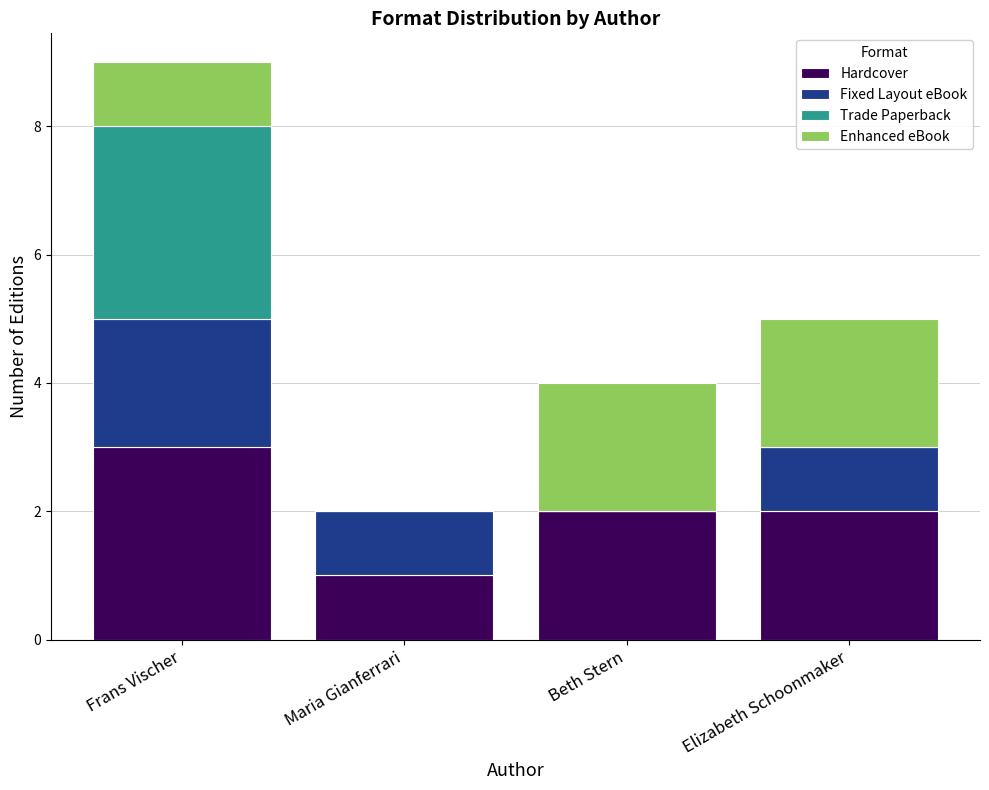

What is the highest value of the Hardcover series?

3